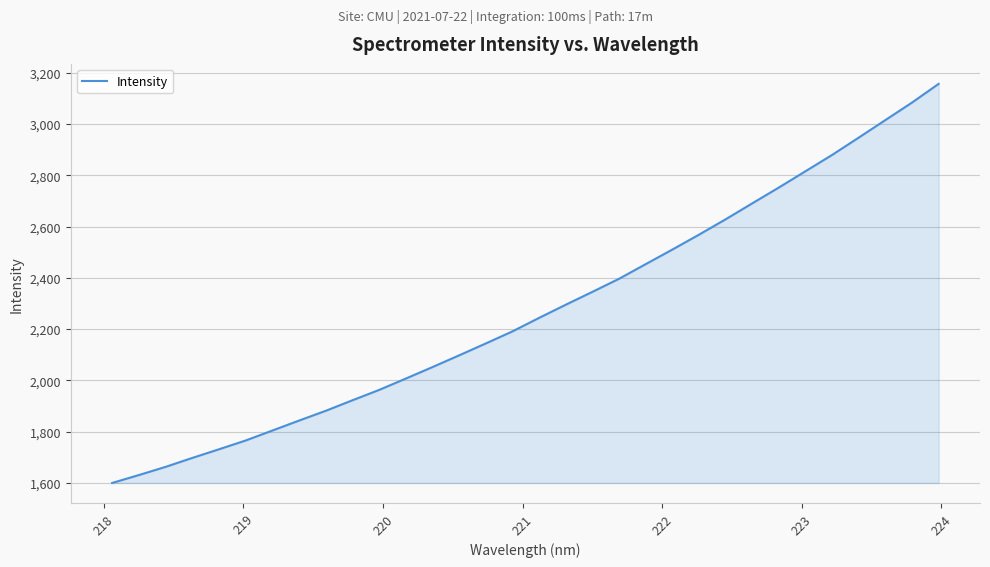

What is the maximum value shown in the chart?

3157.2